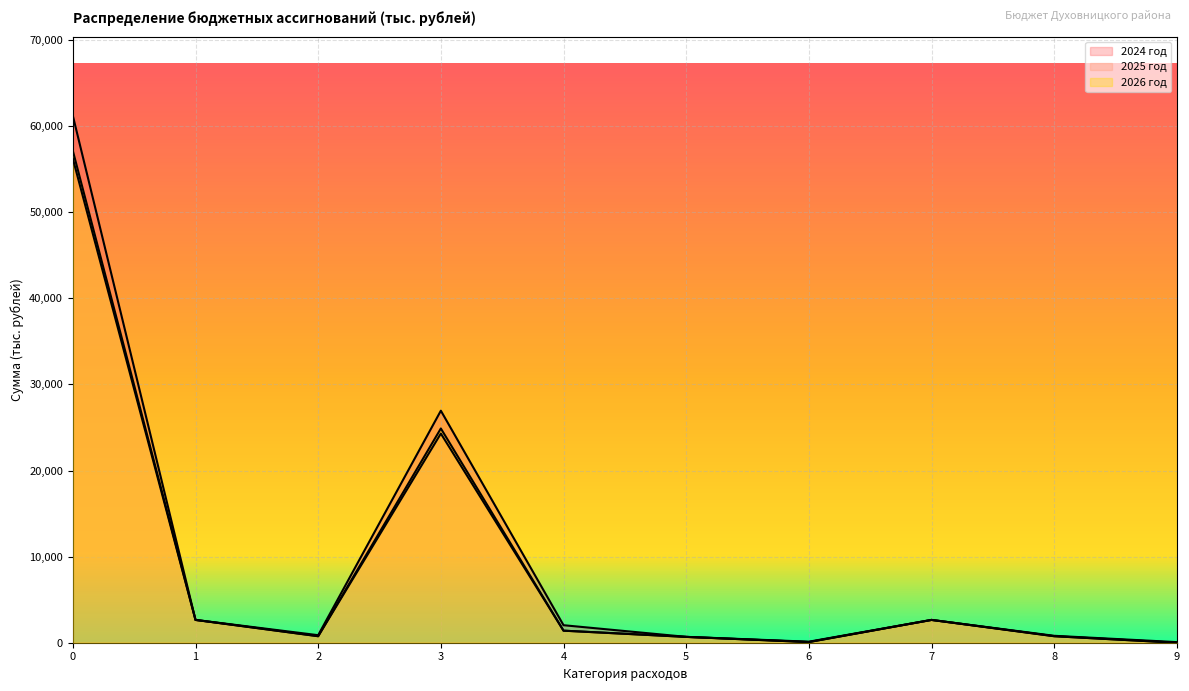

At how many categories does at least one series exceed 8341?

2